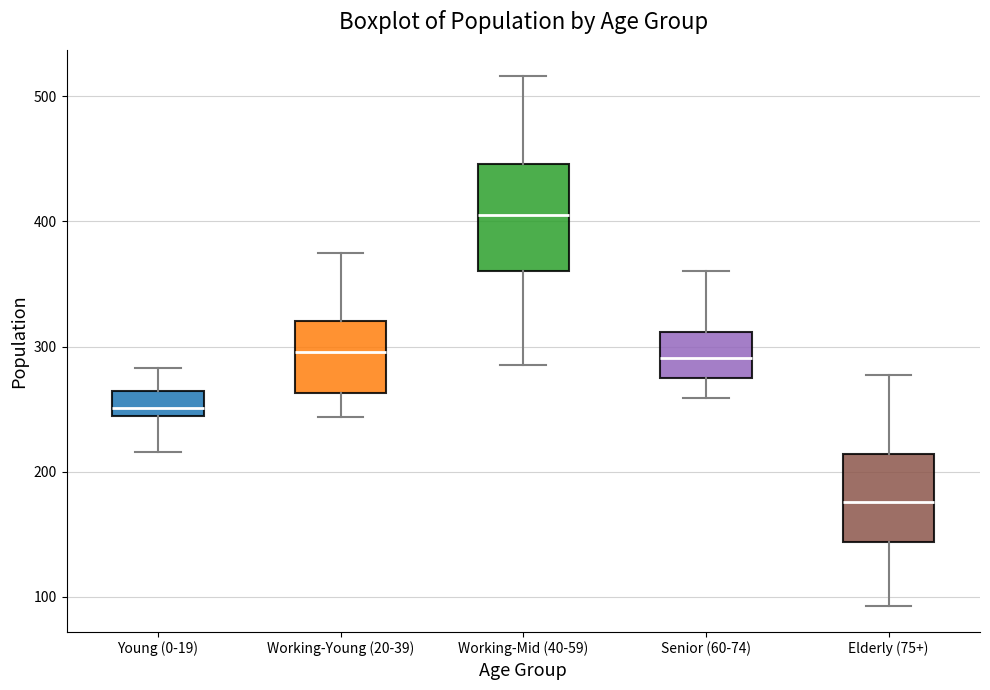

Reading left to right, read every box against the y-axis: the position of its median line, the range the box covers, and the ends of its whiskers. The values are not printed on the chart, so give them approximately, as read against the axis.

Young (0-19): median 250, box 240 to 260, whiskers 220 to 280
Working-Young (20-39): median 300, box 260 to 320, whiskers 240 to 380
Working-Mid (40-59): median 410, box 360 to 450, whiskers 290 to 520
Senior (60-74): median 290, box 280 to 310, whiskers 260 to 360
Elderly (75+): median 180, box 140 to 210, whiskers 90 to 280